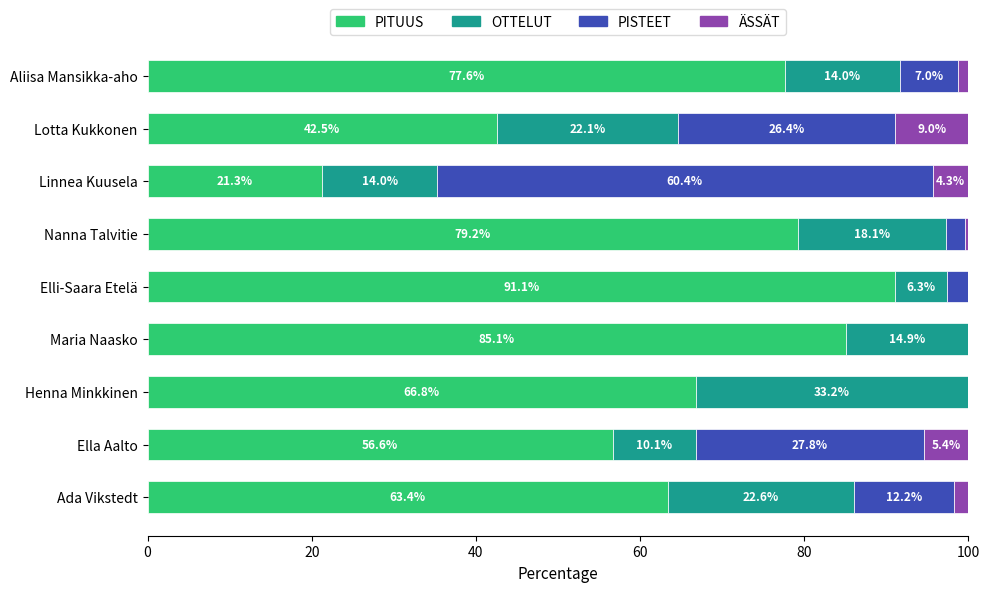

What is the highest value of the PITUUS series?

91.1